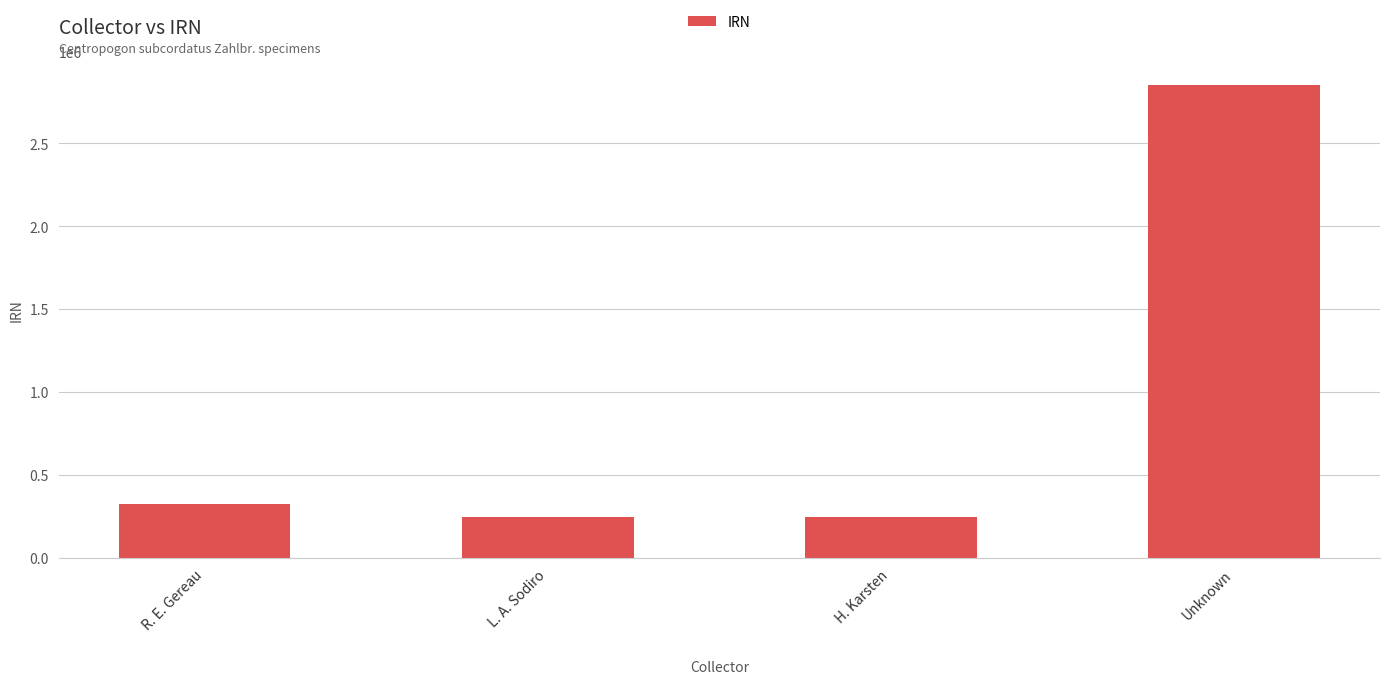

Read the value at R. E. Gereau.

326147